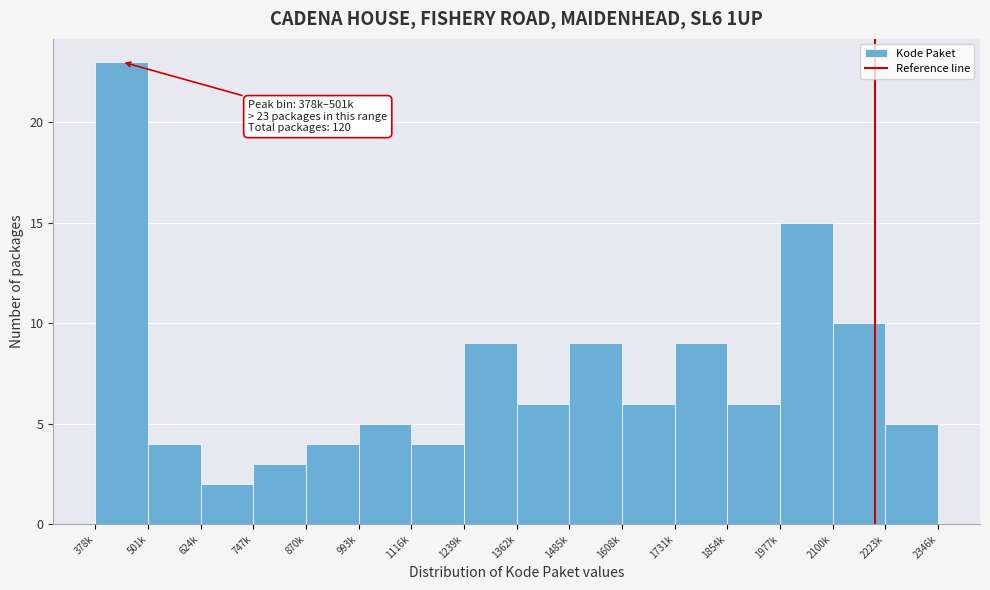

Reading left to right, list all the values displayed in this chart.

378k=23	501k=4	624k=2	747k=3	870k=4	993k=5	1116k=4	1239k=9	1362k=6	1485k=9	1608k=6	1731k=9	1854k=6	1977k=15	2100k=10	2223k=5